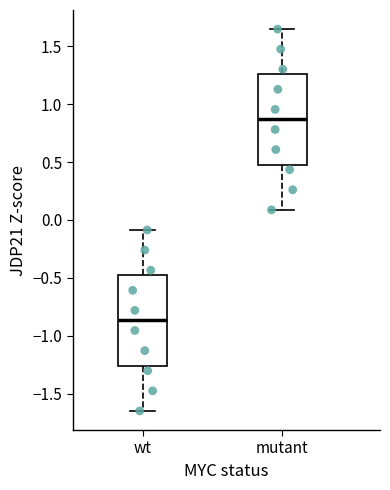

Reading left to right, read every box against the y-axis: the position of its median line, the range the box covers, and the ends of its whiskers. The values are not printed on the chart, so give them approximately, as read against the axis.

wt: median -0.85, box -1.25 to -0.50, whiskers -1.65 to -0.10
mutant: median 0.85, box 0.50 to 1.25, whiskers 0.10 to 1.65